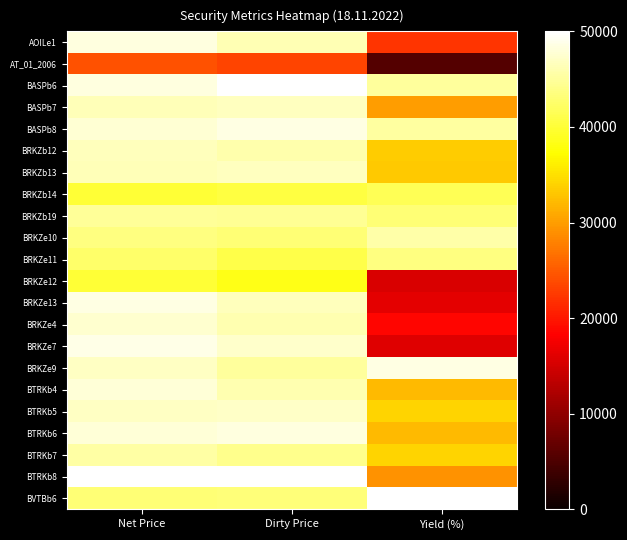

Which category has the highest value across all series?

Net Price